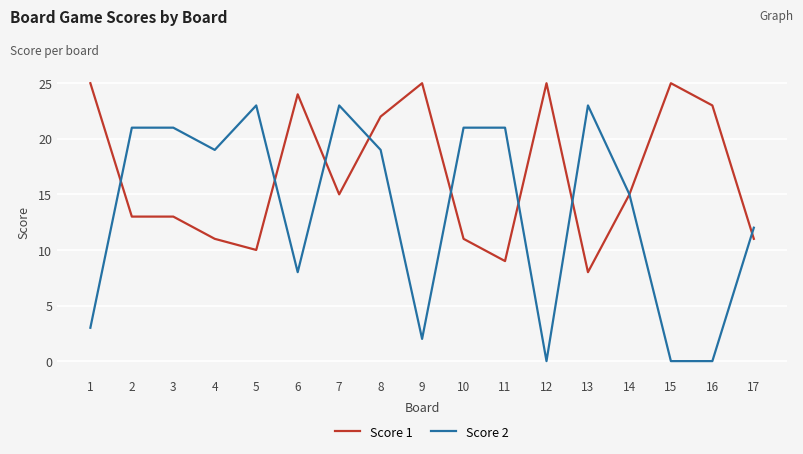

Is it true that Score 2 equals 23 at 13?

True